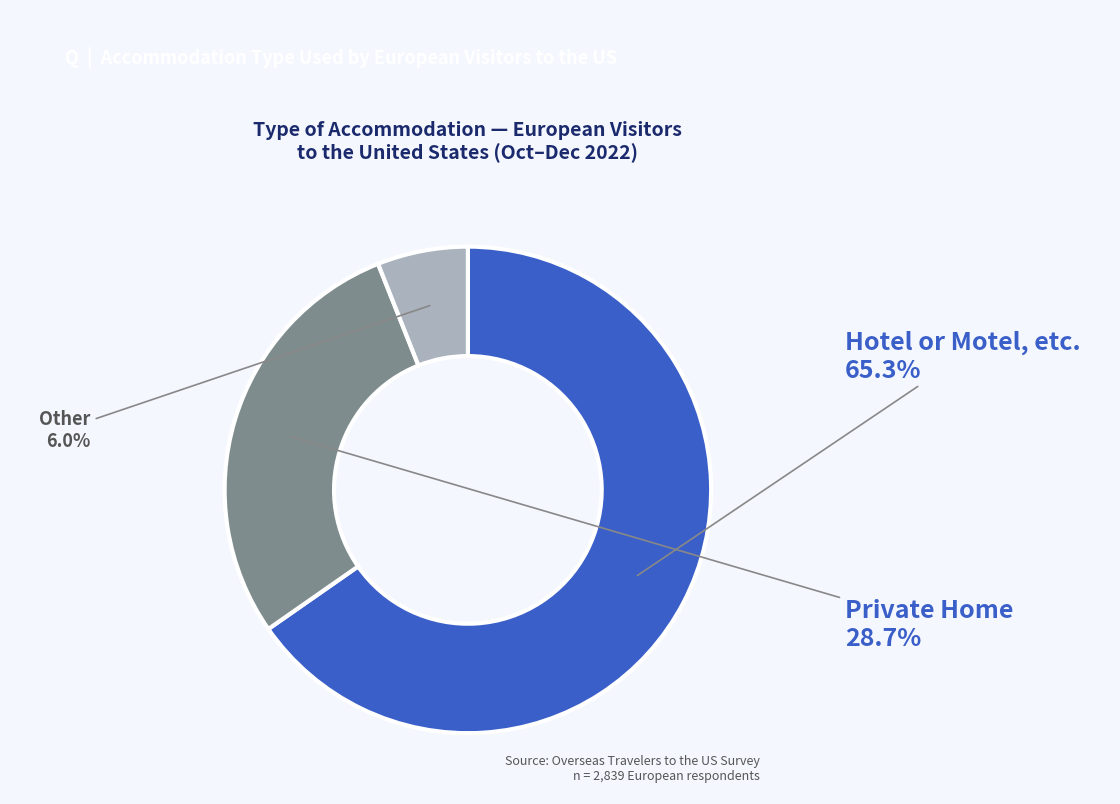

What is the largest slice in the pie chart?

Hotel or Motel, etc.